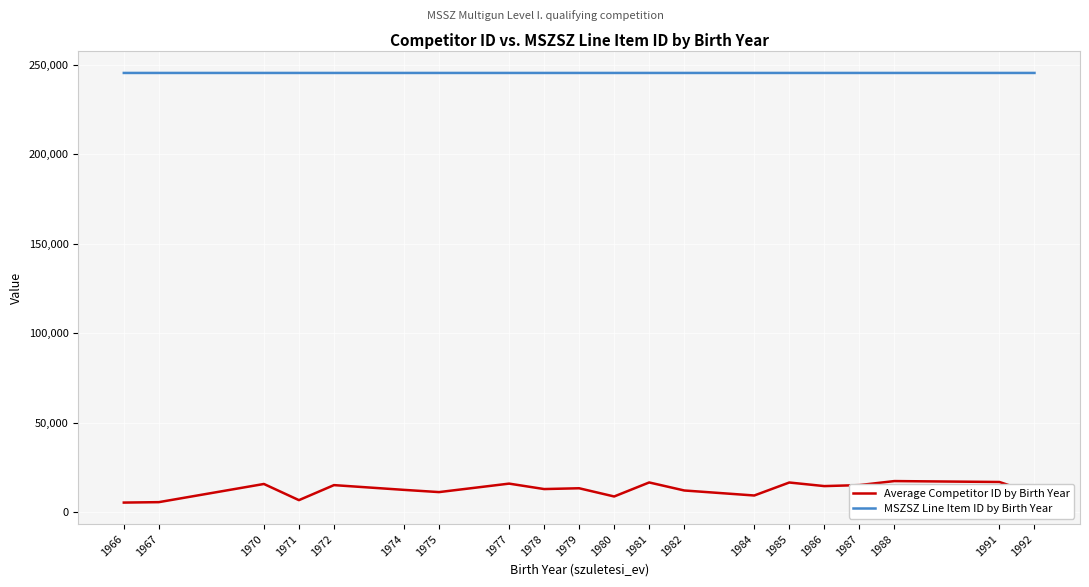

What is the smallest value displayed?

5423.0